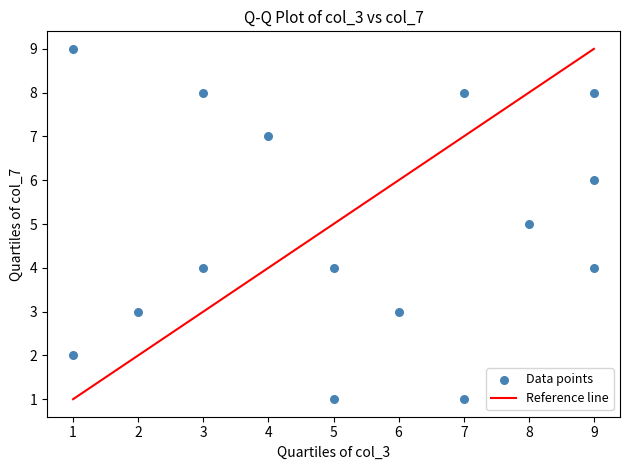

What is the range of X values (max minus min)?

8